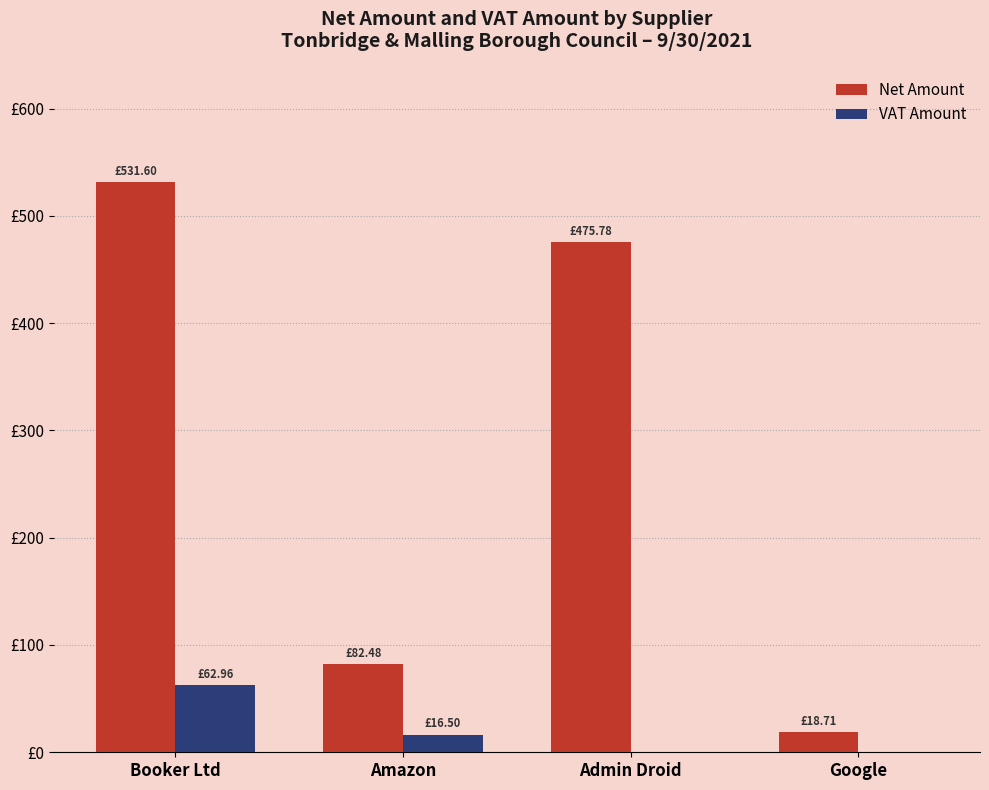

Rank the series at Booker Ltd from highest to lowest value.

Net Amount, VAT Amount